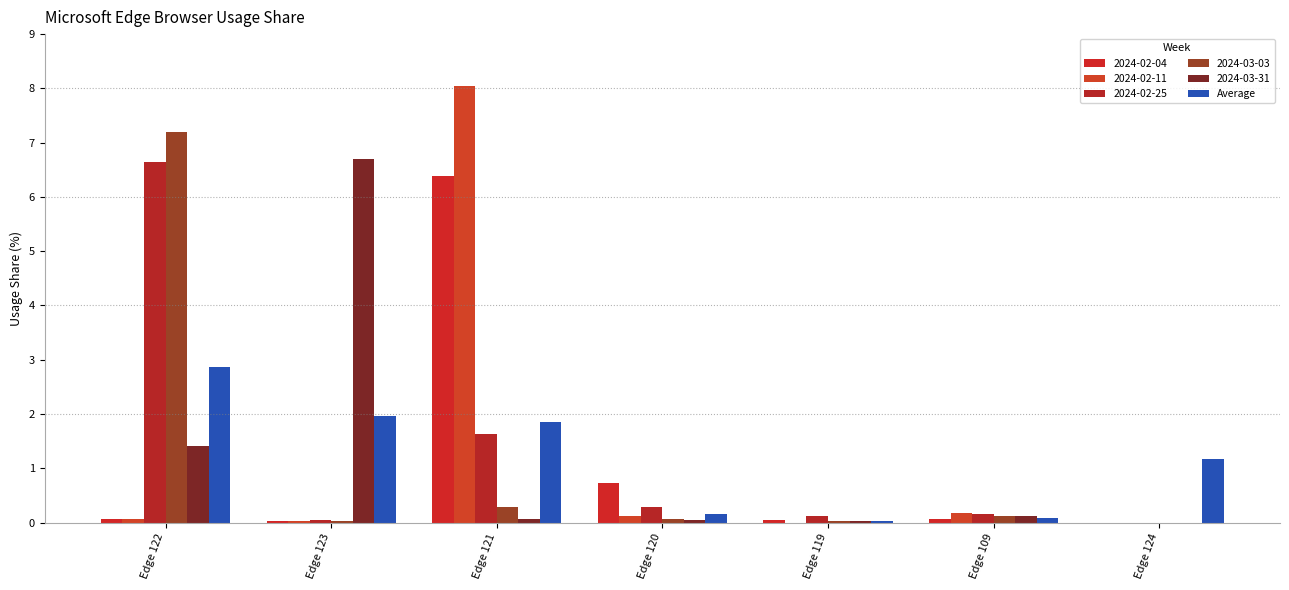

How many series are shown in this chart?

6